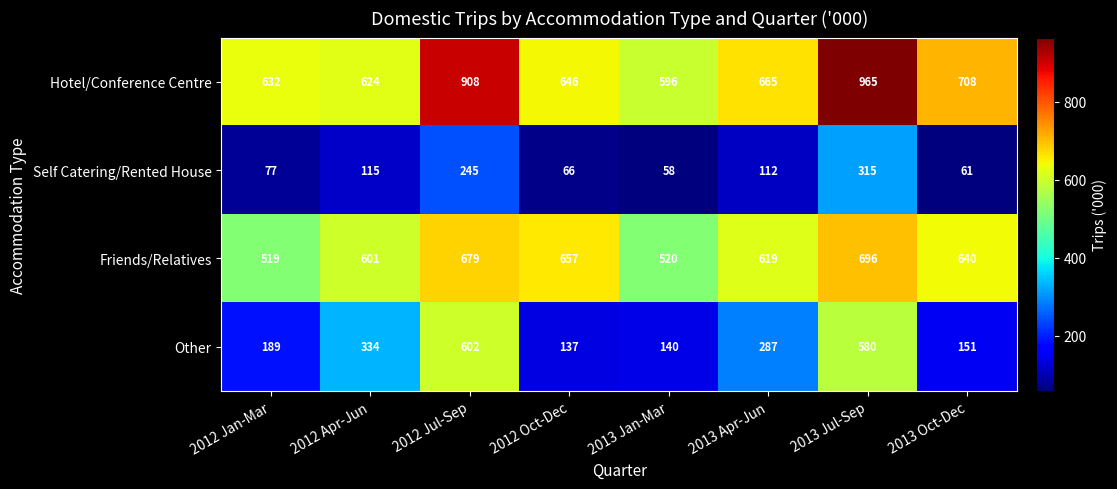

True or false: Other has a value of 140 at 2013 Jan-Mar.

True